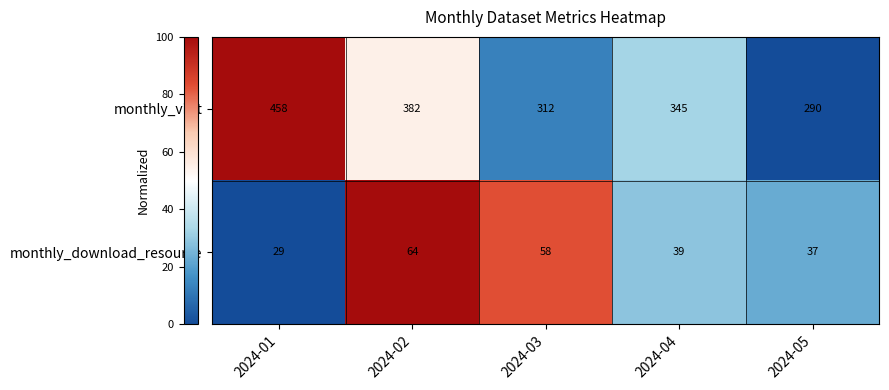

True or false: monthly_download_resource has a value of 42 at 2024-01.

False